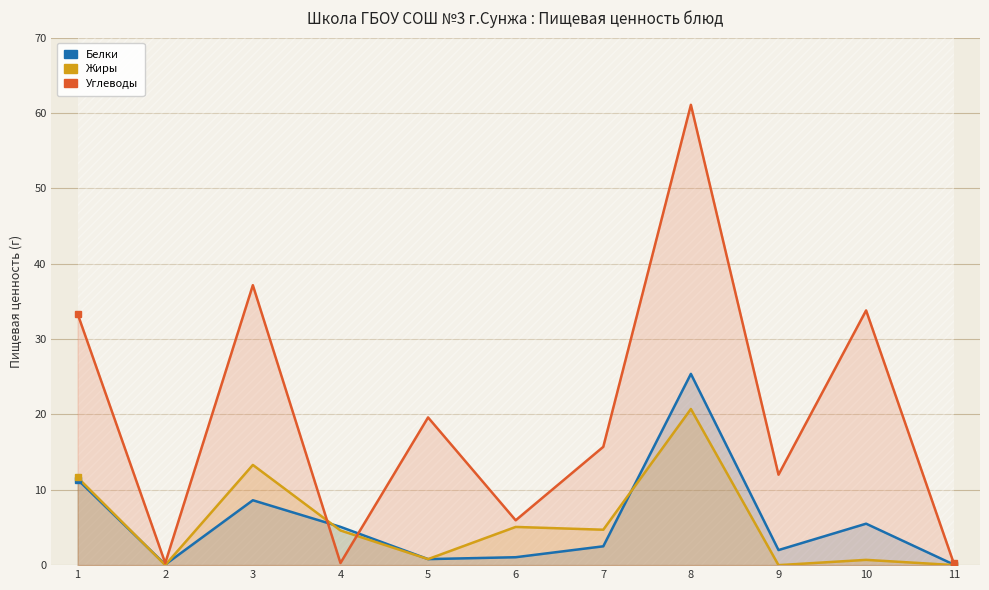

Reading left to right, extract all data points from this chart.

Белки: 11.4	0.1	8.6	5.1	0.8	1.1	2.5	25.4	2.0	5.5	0.1
Жиры: 11.6	0.0	13.3	4.6	0.8	5.1	4.7	20.7	0.0	0.7	0.0
Углеводы: 33.3	0.3	37.1	0.3	19.6	6.0	15.7	61.1	12.0	33.8	0.3